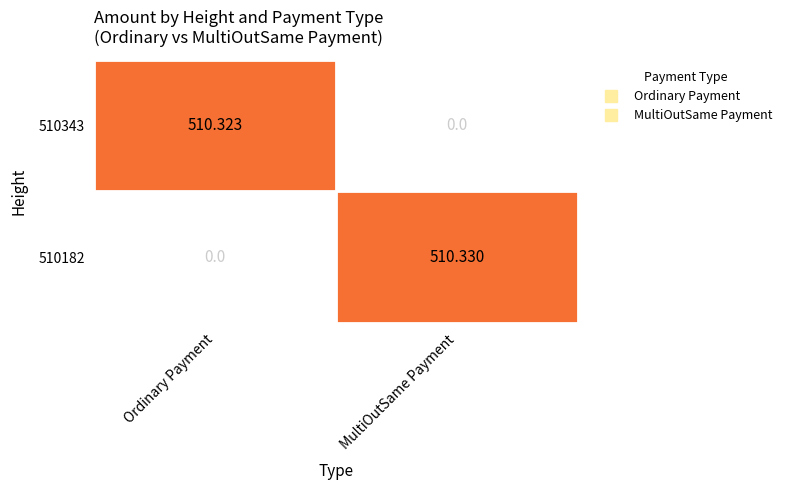

At MultiOutSame Payment, list the series in order from smallest to largest.

510343, 510182